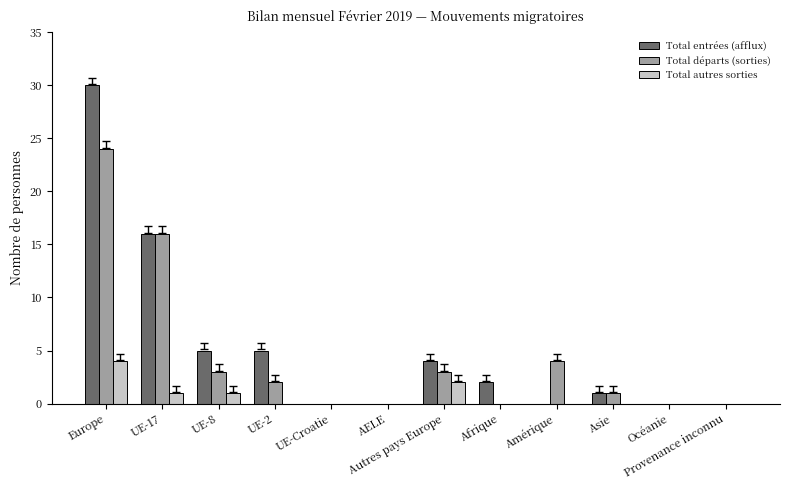

At which label does Total entrées (afflux) reach its peak?

Europe